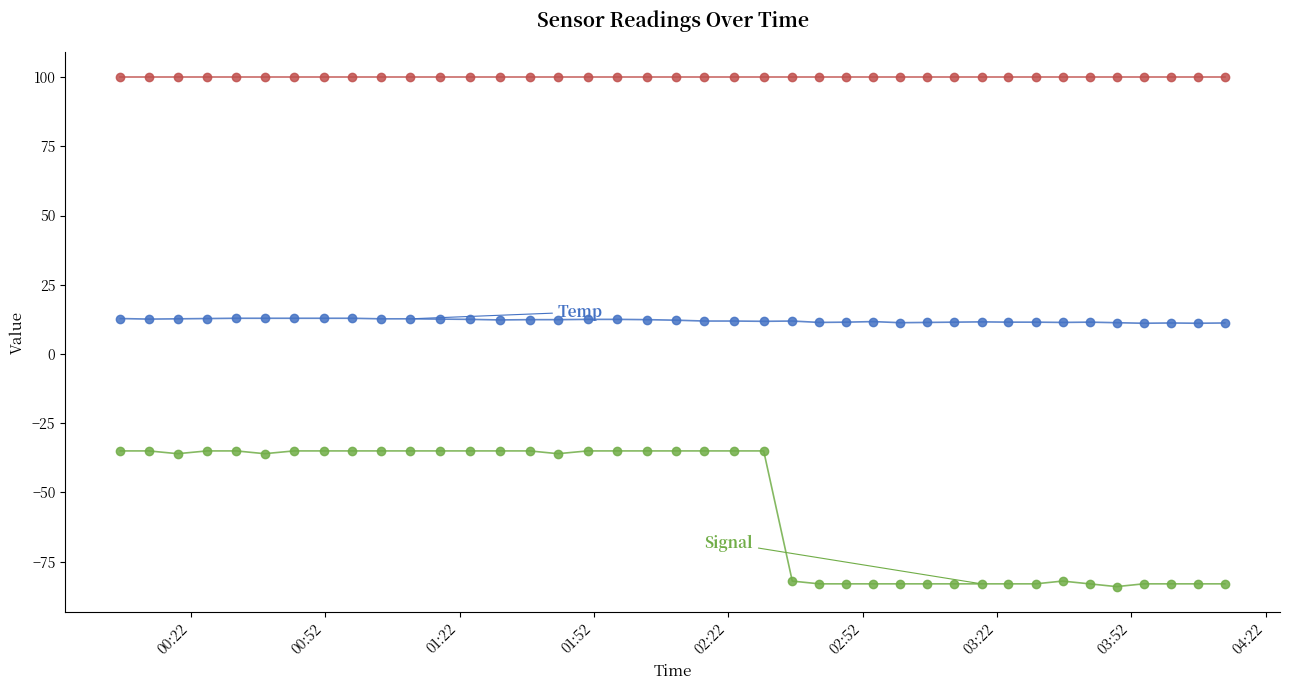

What is the maximum value shown in the chart?

99.9